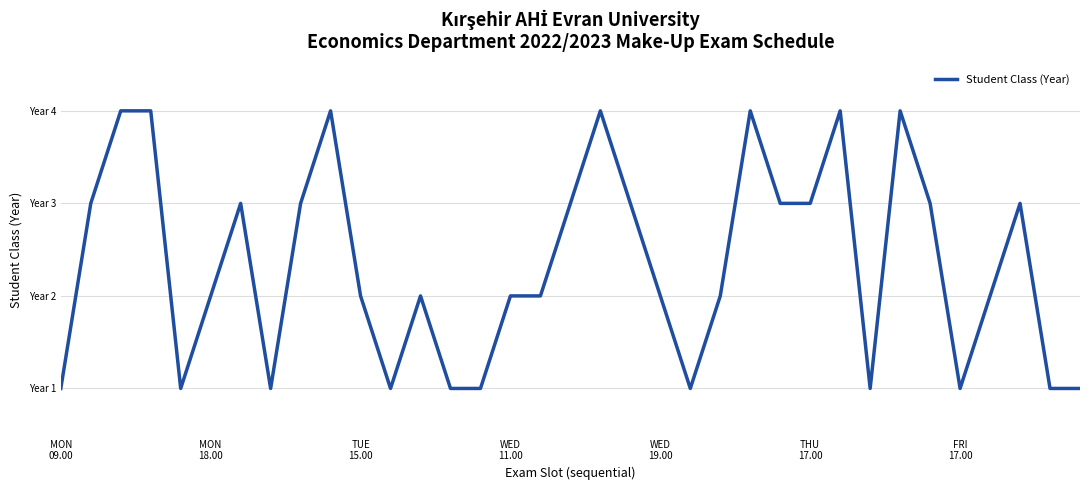

Does the chart have visible grid lines?

Yes